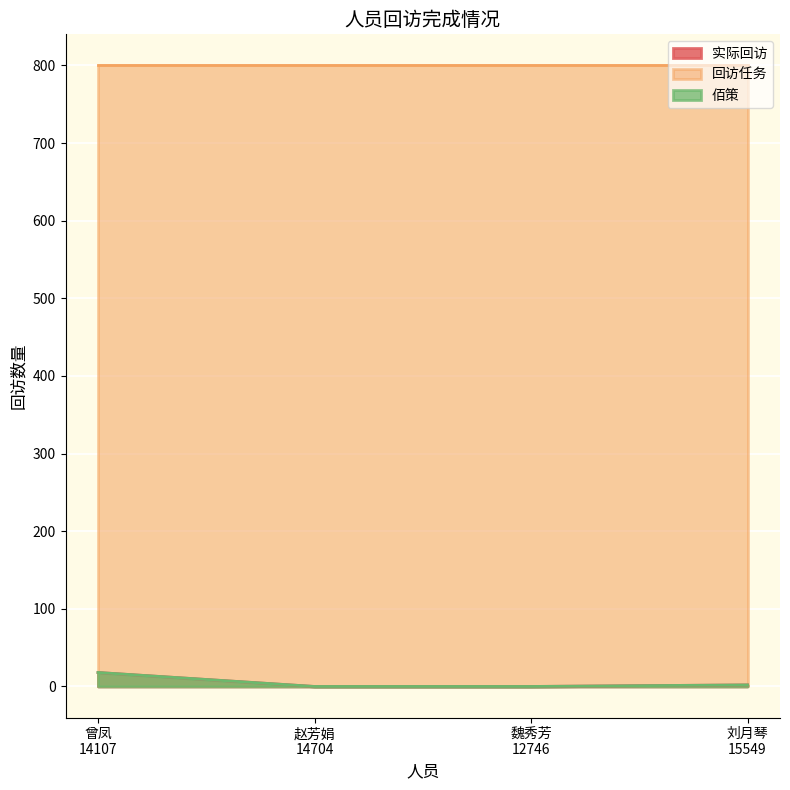

True or false: 佰策 has a value of 0 at 赵芳娟
14704.

True